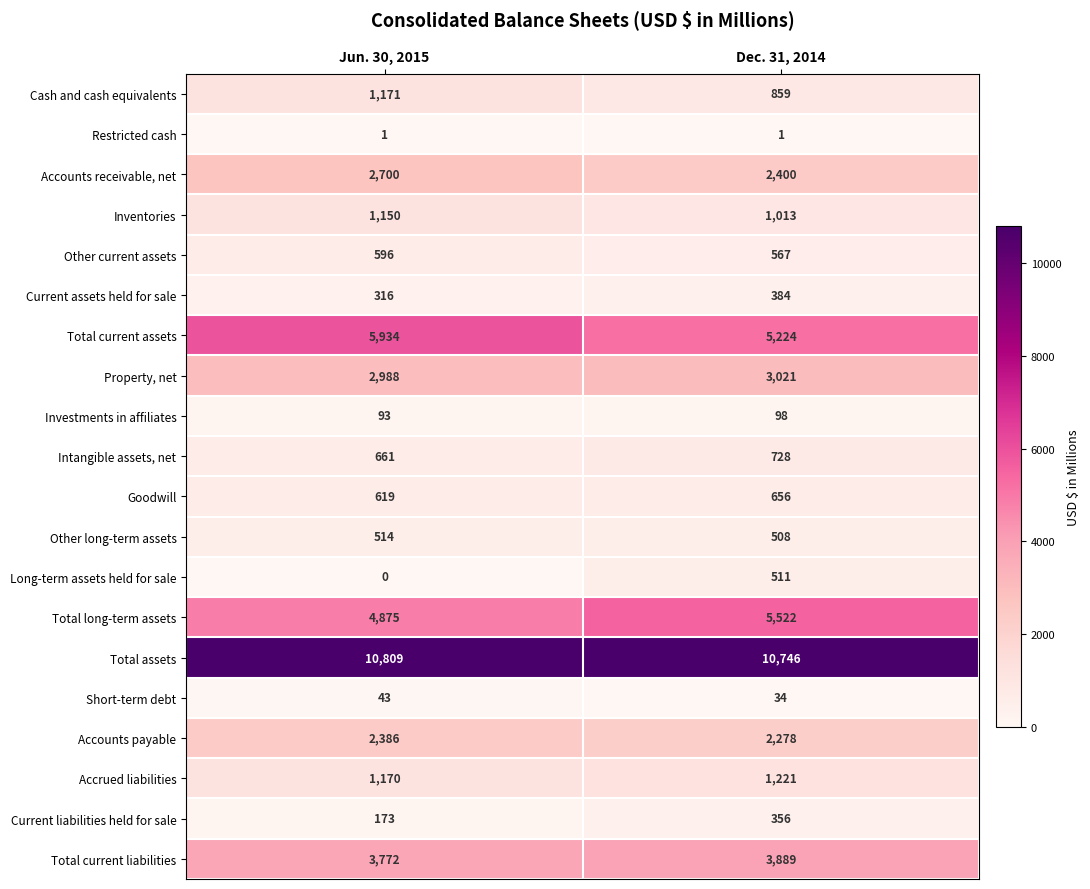

What is the difference between the highest and lowest values at Jun. 30, 2015?

10809